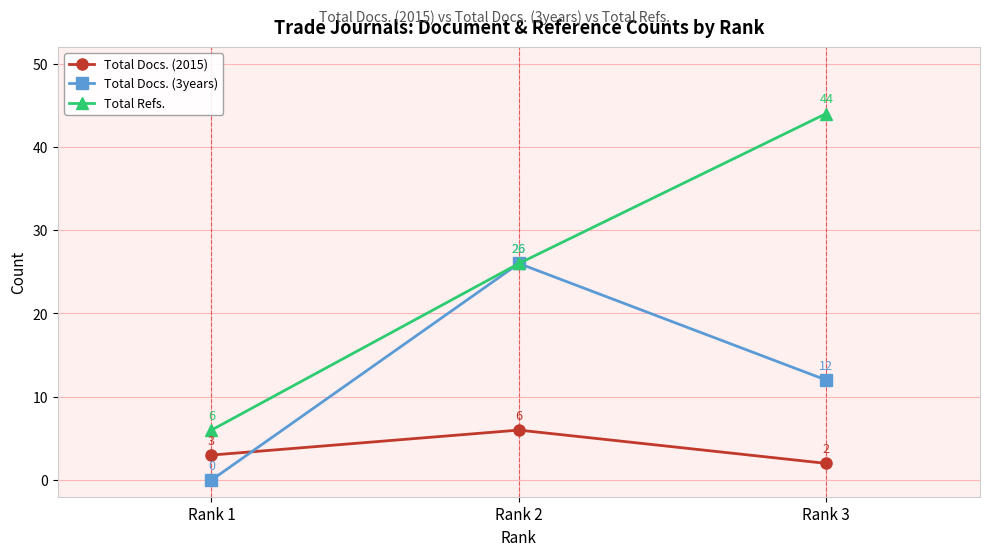

Which category has the highest value across all series?

Rank 3